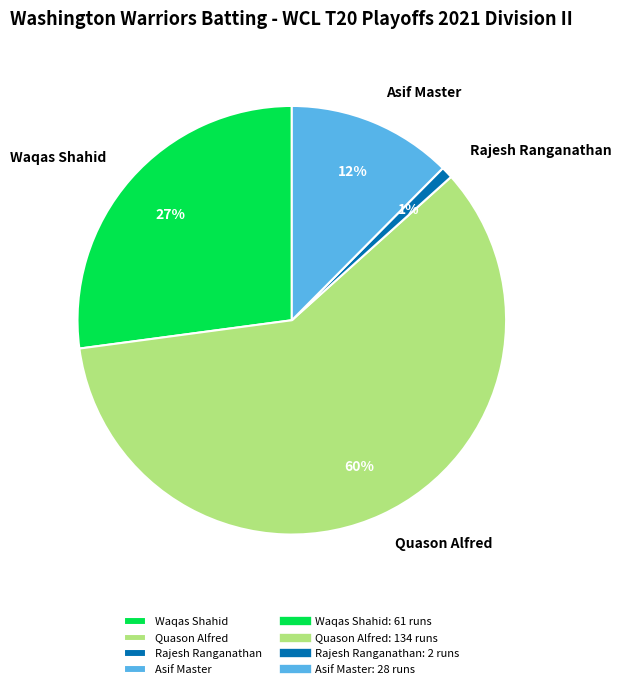

Is the sum of Waqas Shahid and Quason Alfred greater than half?

Yes